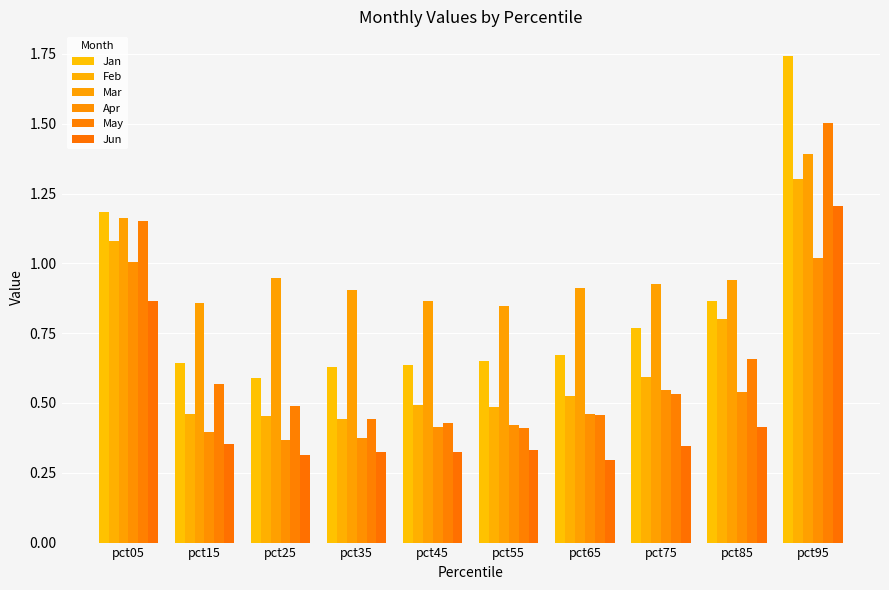

Between pct15 and pct95, which series saw the biggest shift?

Jan